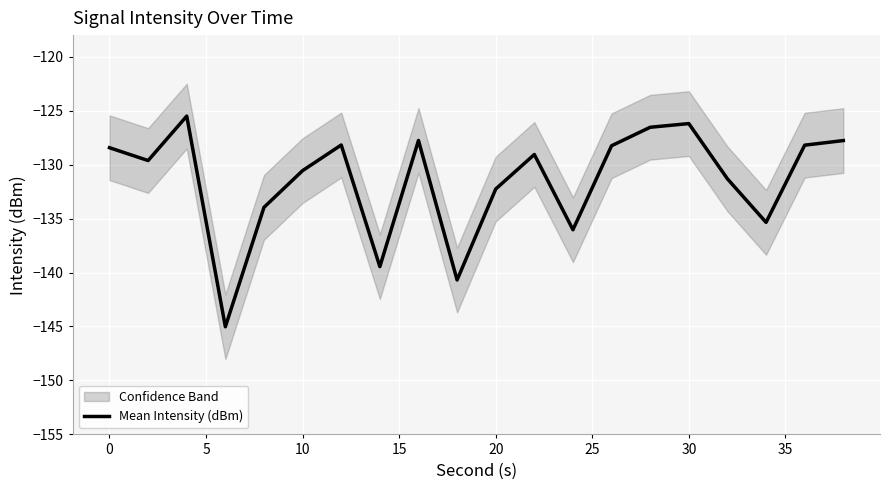

The Mean Intensity (dBm) series shows -199.7 at 30. True or false?

False